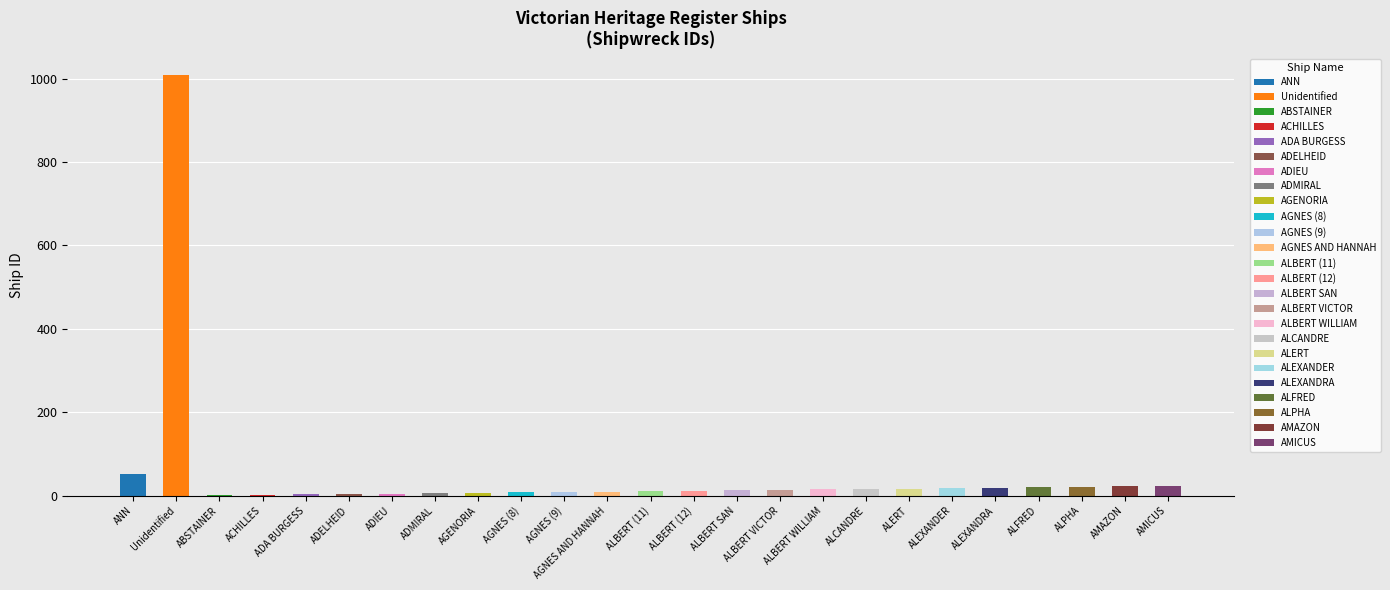

What is the sum of all values?

1339